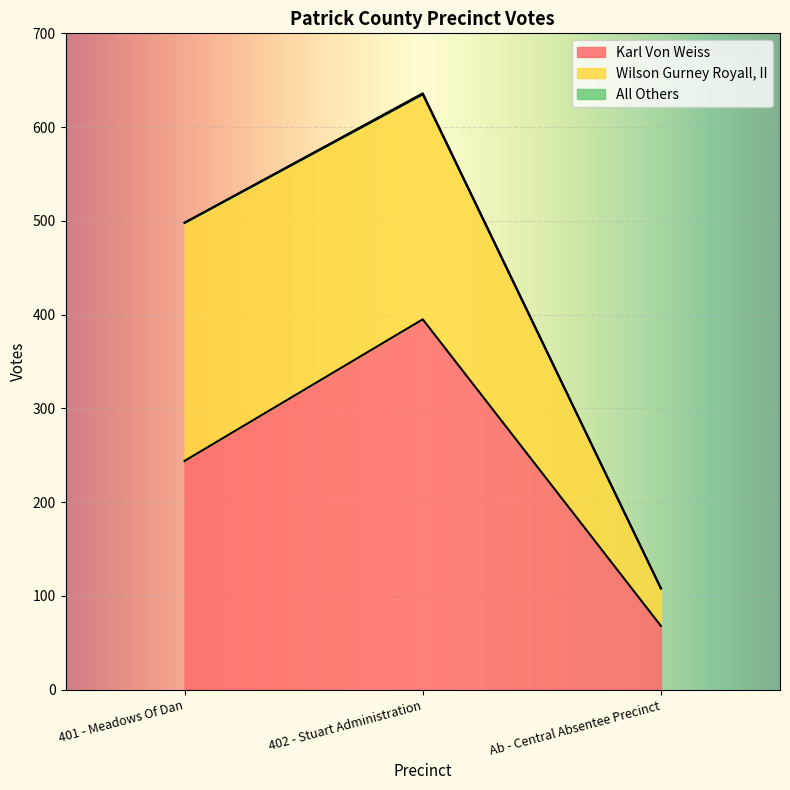

What is the label of the 2nd point from the right?

402 - Stuart Administration